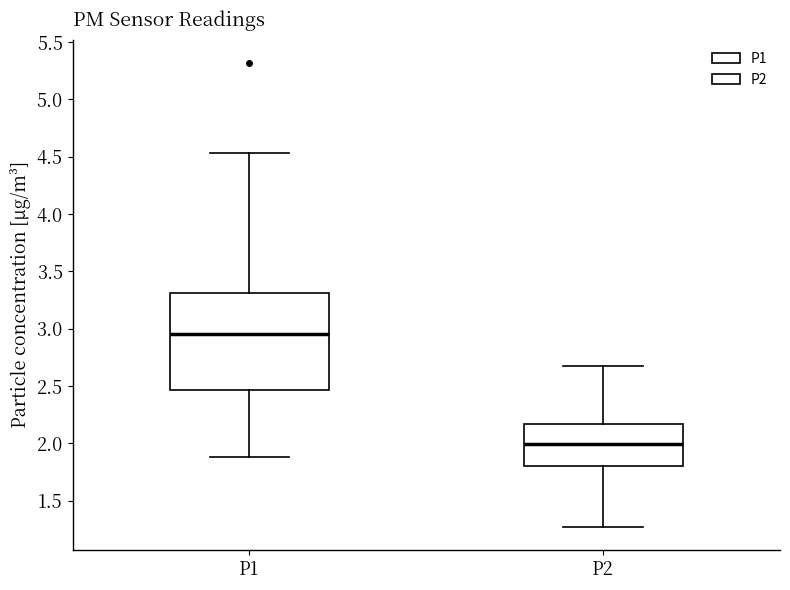

Which box is the tallest, from its lower edge to its upper edge?

P1